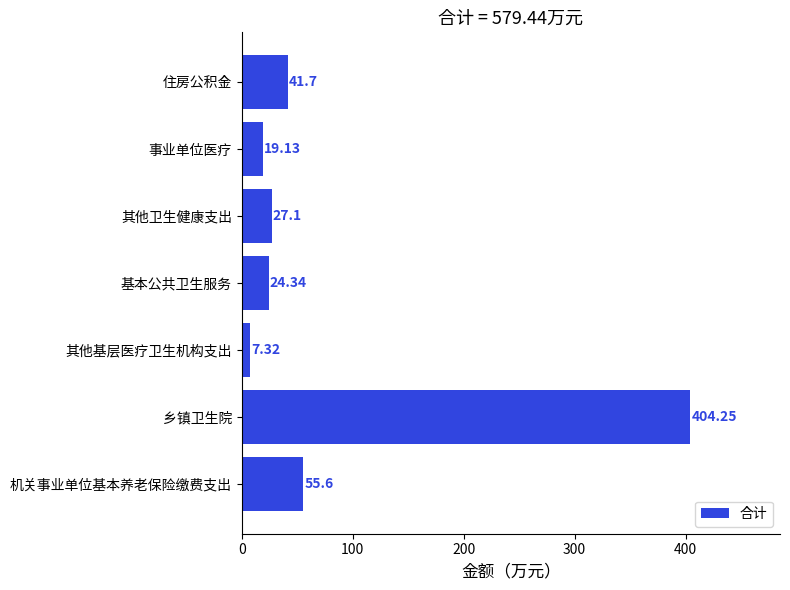

How many data points are above 27?

4